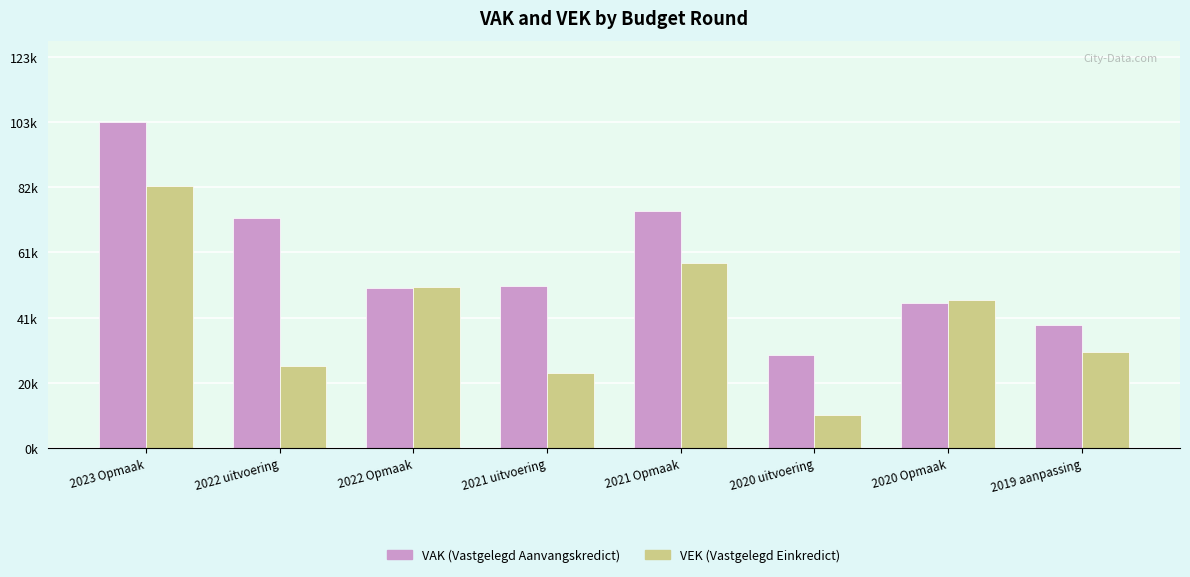

Does the chart contain stacked bars?

No